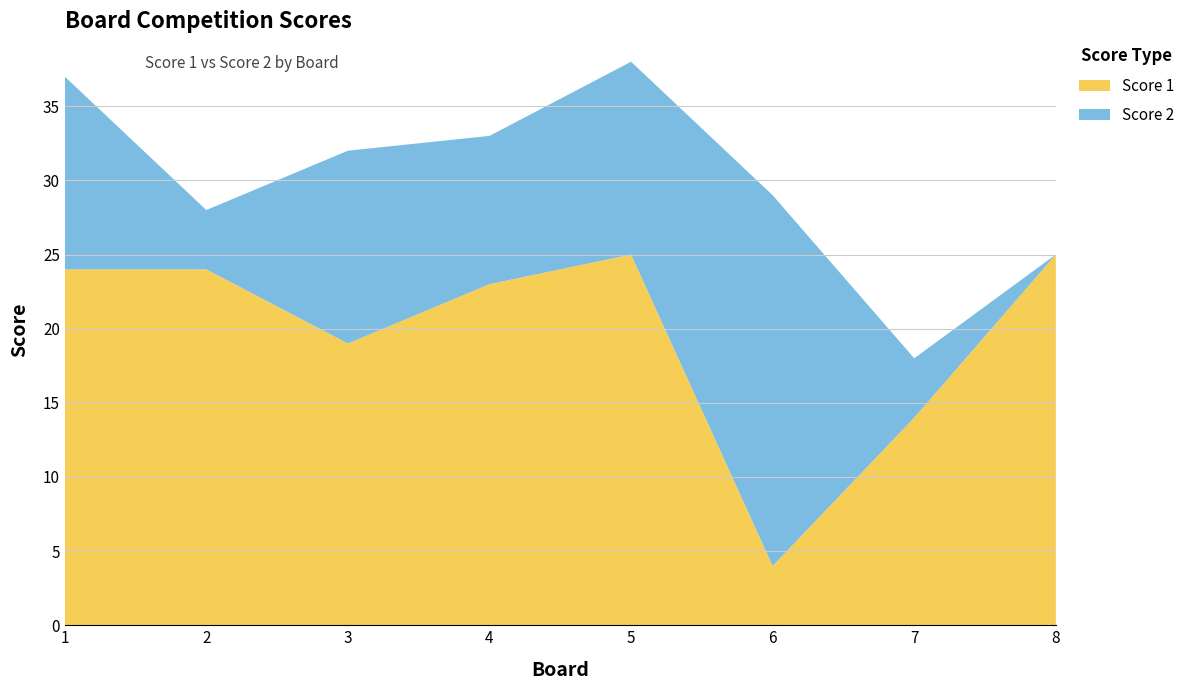

Reading left to right, transcribe all the data shown in this chart.

Score 1: 24	24	19	23	25	4	14	25
Score 2: 13	4	13	10	13	25	4	0